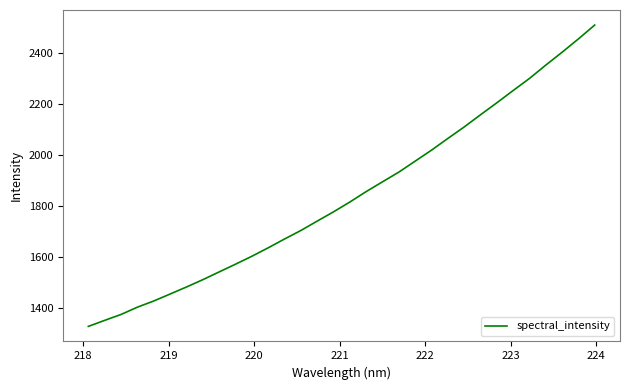

Does the chart have visible grid lines?

No